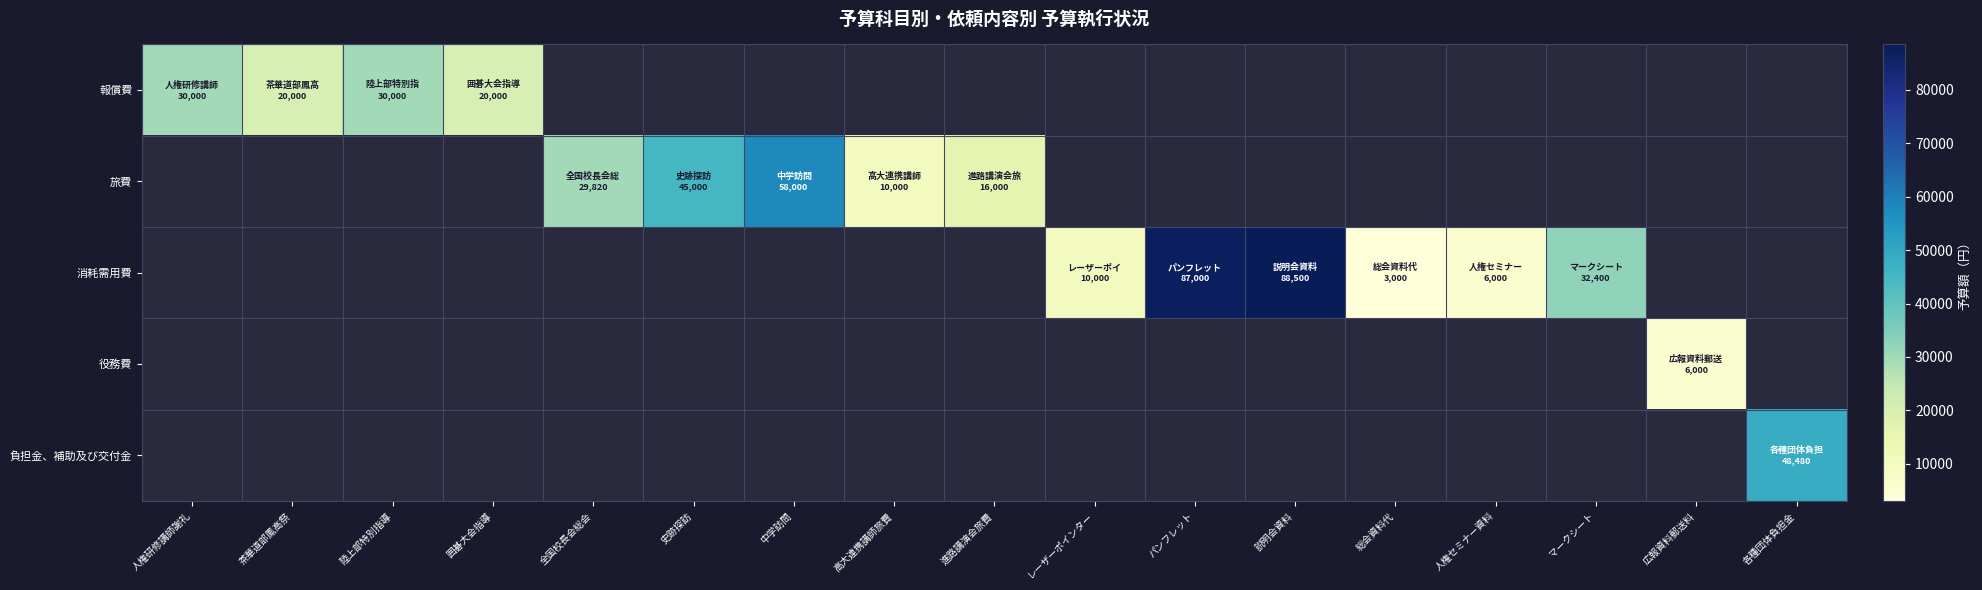

What is the greatest value displayed?

88500.0